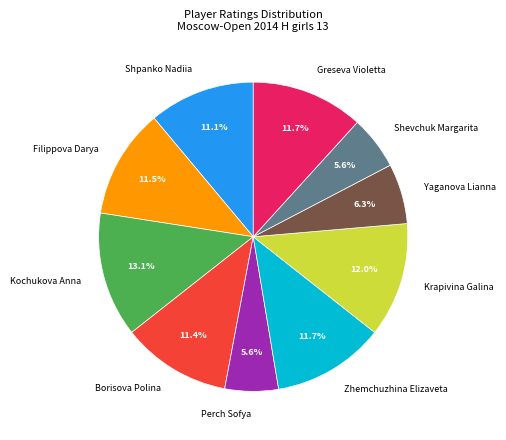

Which slice is the largest?

Kochukova Anna